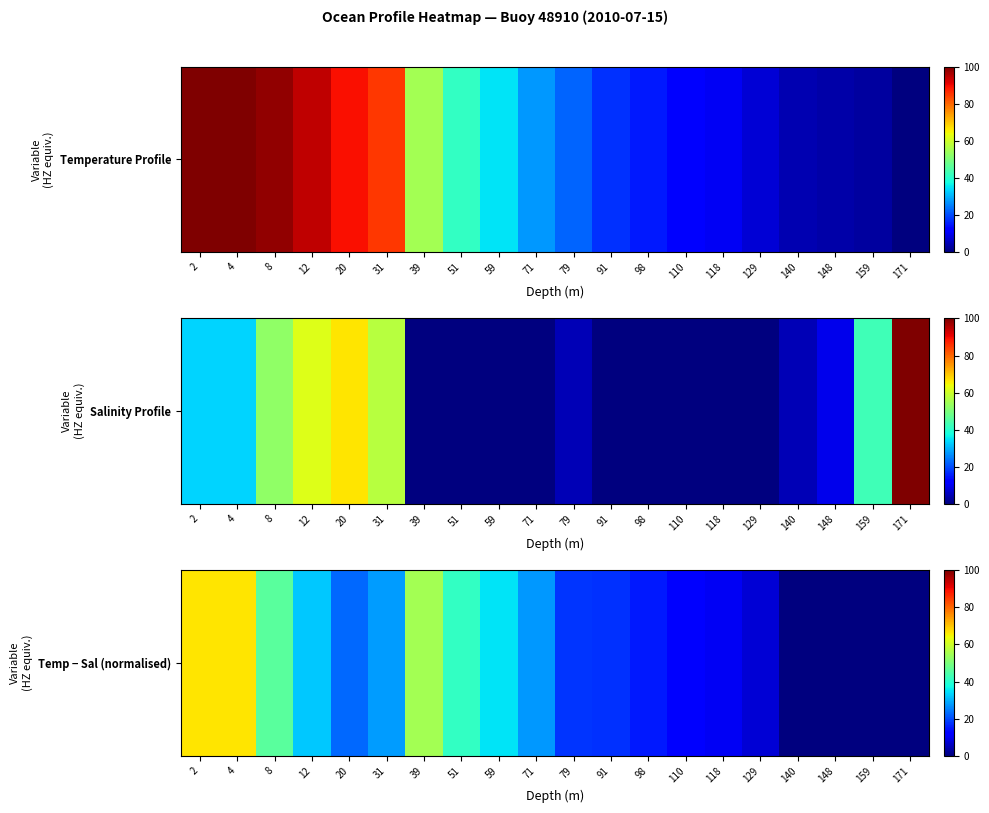

How many values are below 22?

10